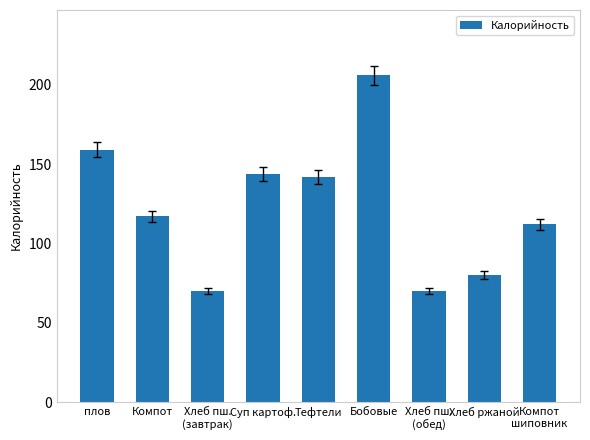

True or false: the data shows 80 at Хлеб ржаной.

True